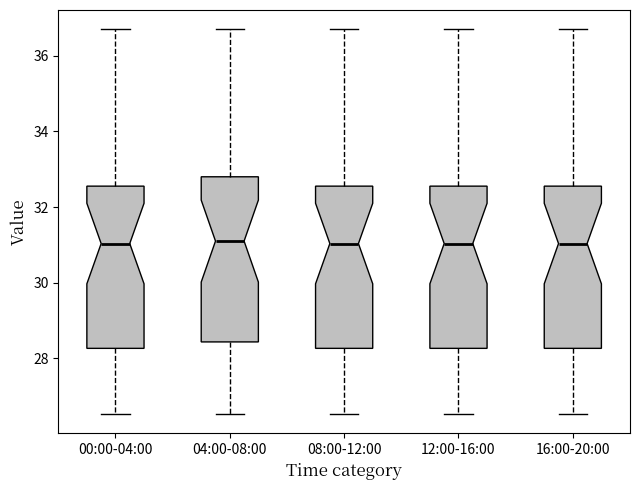

Reading left to right, read every box against the y-axis: the position of its median line, the range the box covers, and the ends of its whiskers. The values are not printed on the chart, so give them approximately, as read against the axis.

00:00-04:00: median 31.0, box 28.2 to 32.6, whiskers 26.6 to 36.8
04:00-08:00: median 31.2, box 28.4 to 32.8, whiskers 26.6 to 36.8
08:00-12:00: median 31.0, box 28.2 to 32.6, whiskers 26.6 to 36.8
12:00-16:00: median 31.0, box 28.2 to 32.6, whiskers 26.6 to 36.8
16:00-20:00: median 31.0, box 28.2 to 32.6, whiskers 26.6 to 36.8